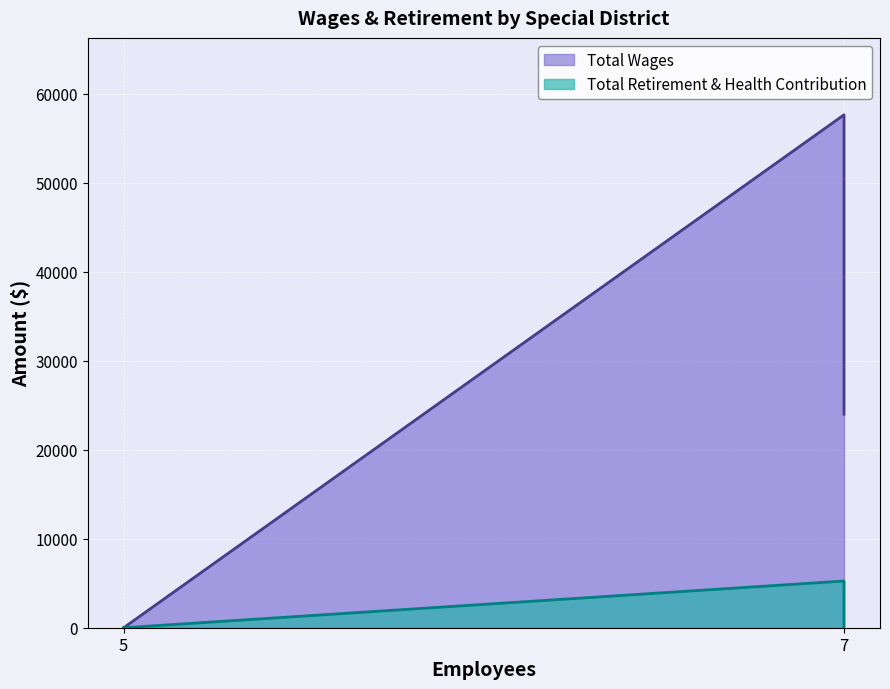

Which has a higher value, Jacoby Creek County Water District or Hydesville County Water District?

Hydesville County Water District